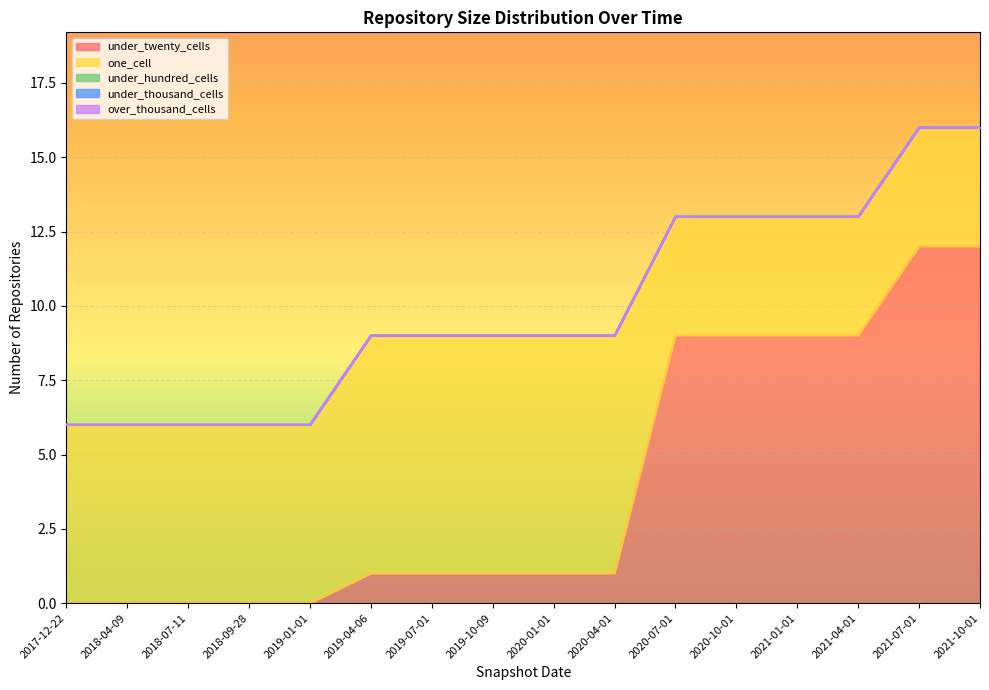

What position from the left is 2019-04-06?

6